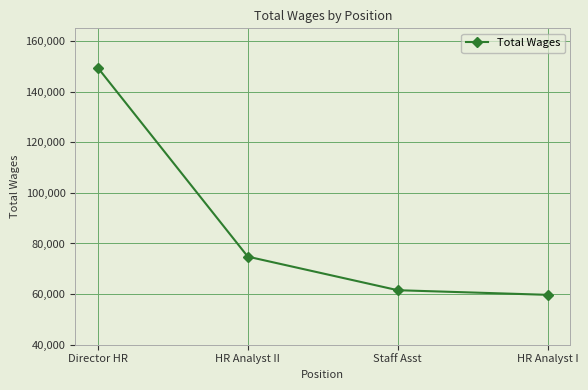

What is the approximate value at Staff Asst, to the nearest 10?

61530